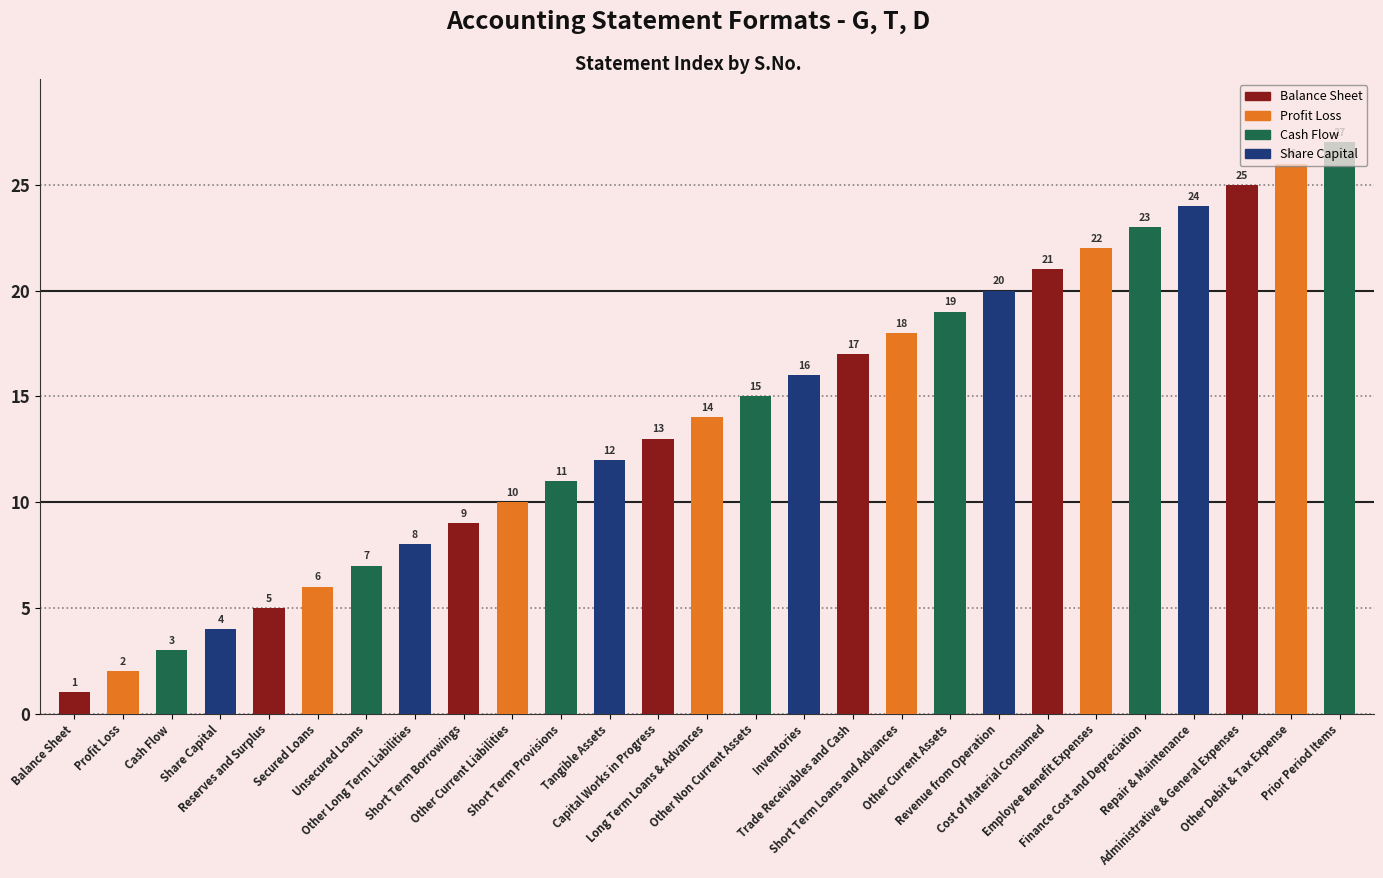

Between Profit Loss and Secured Loans, which is larger?

Secured Loans